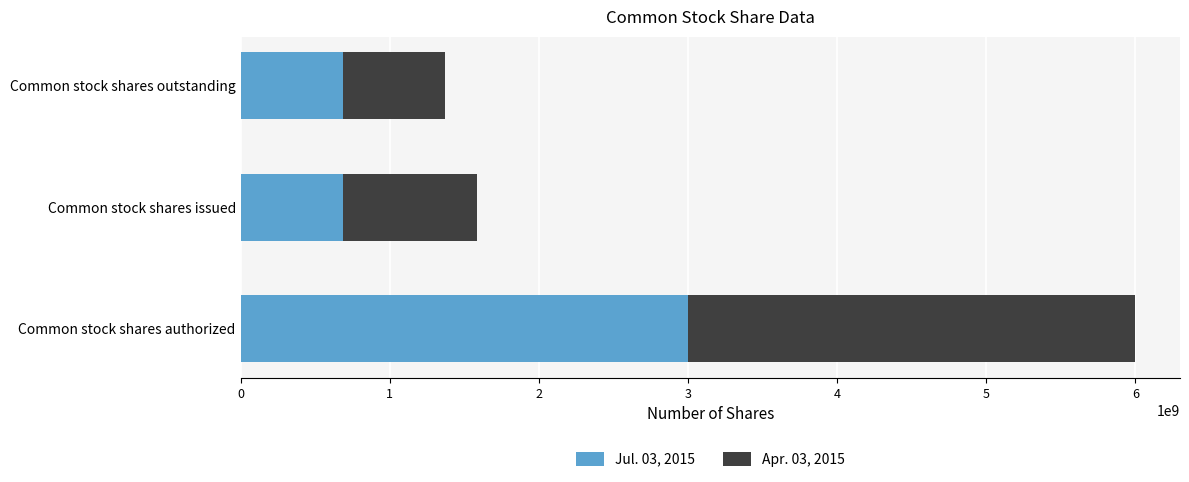

True or false: Jul. 03, 2015 has a value of 3000000000 at Common stock shares authorized.

True